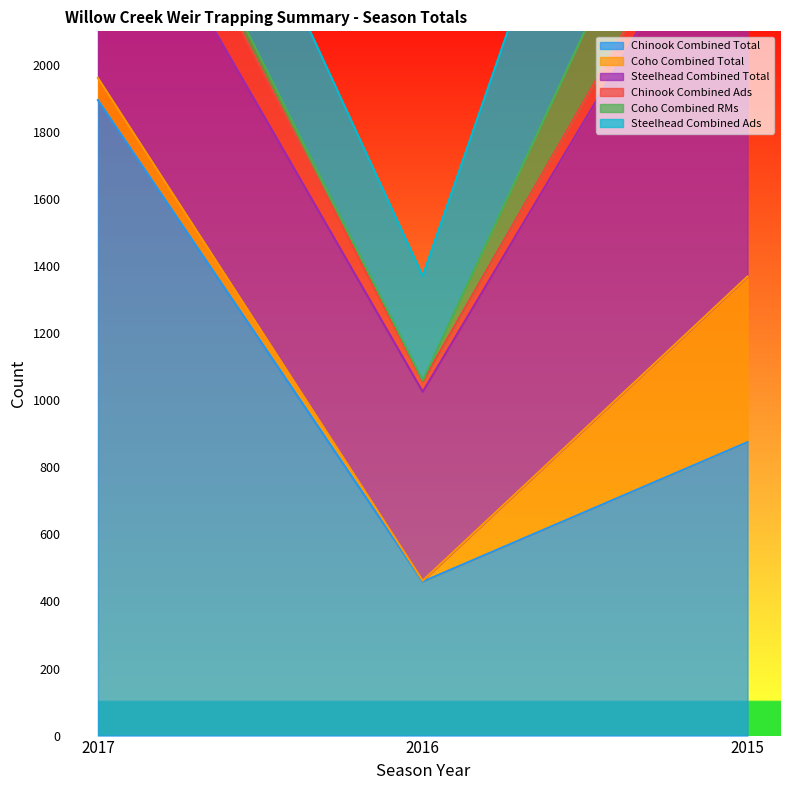

At which category does the chart reach its peak across all series?

2017